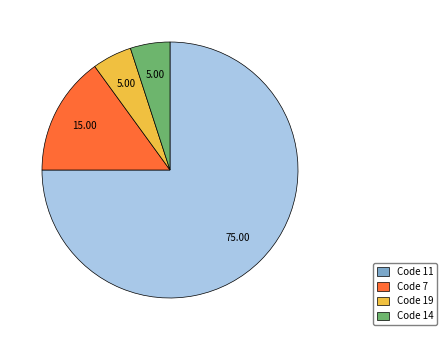

Which category has the biggest portion of the pie?

Code 11